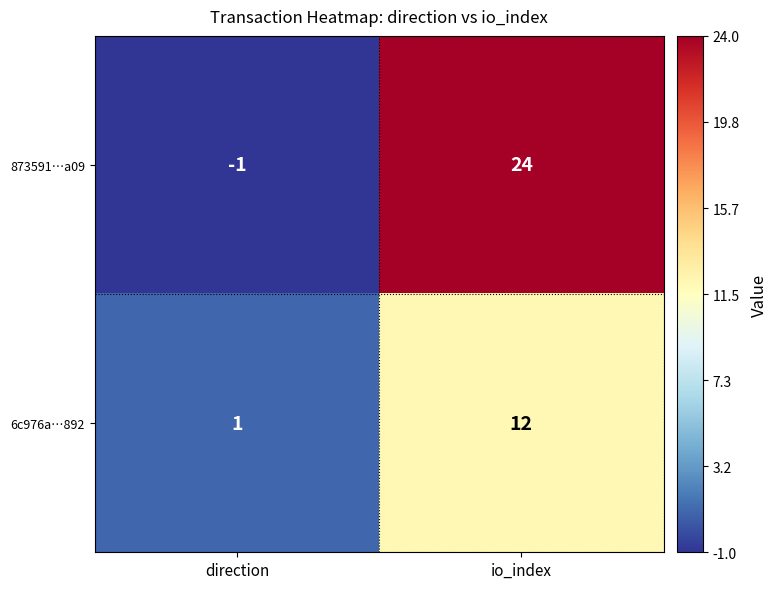

Rank the series at io_index from highest to lowest value.

873591…a09, 6c976a…892